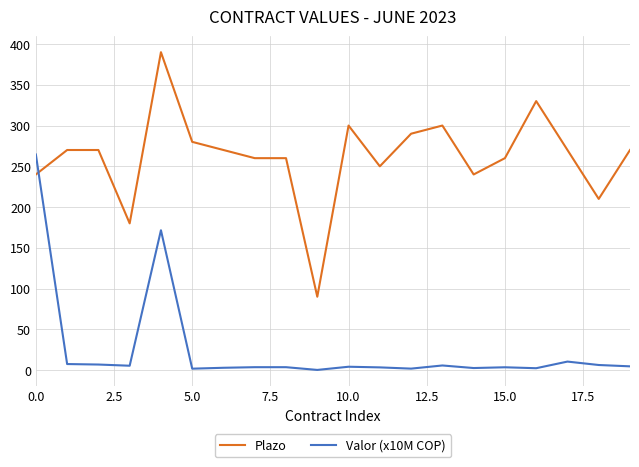

What is the highest value of the Valor (x10M COP) series?

264.5